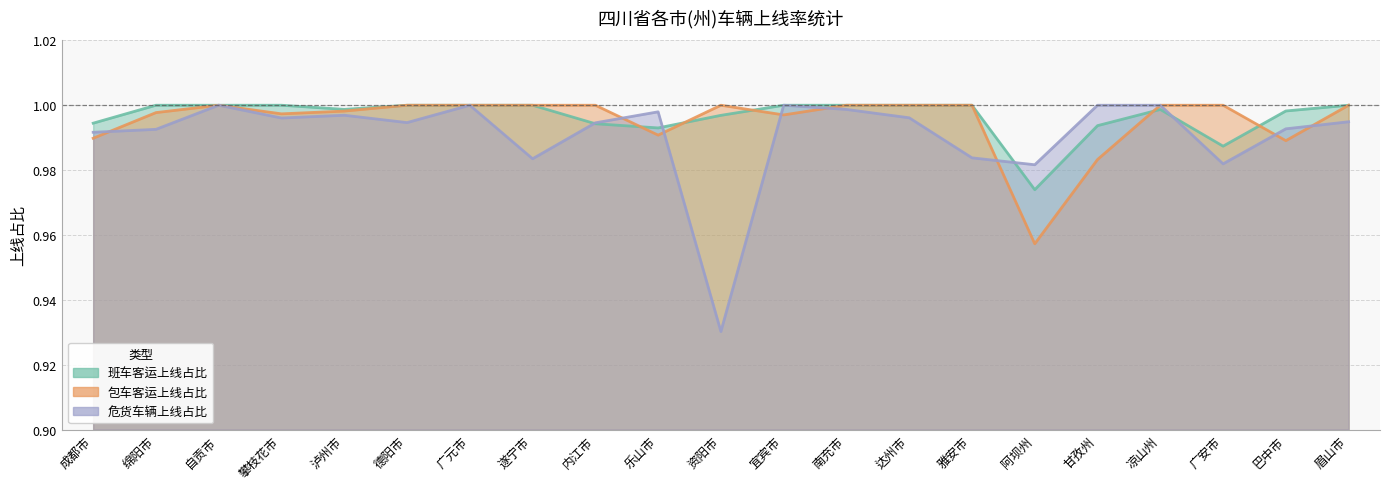

What is the sum of the 包车客运上线占比 values at 南充市 and 德阳市?

2.0